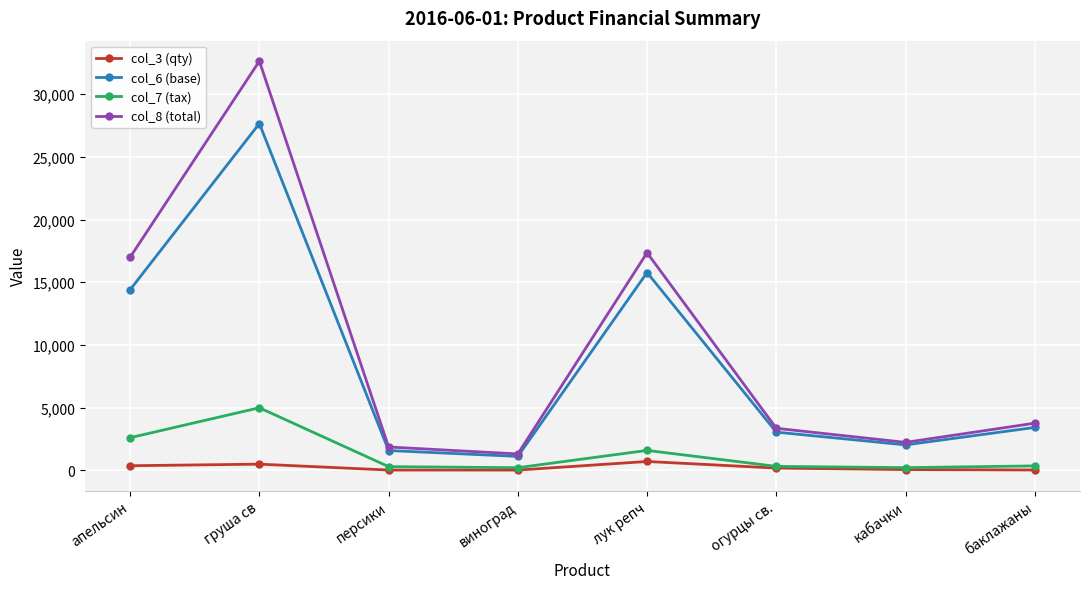

Which series has the largest range (max minus min)?

col_8 (total)